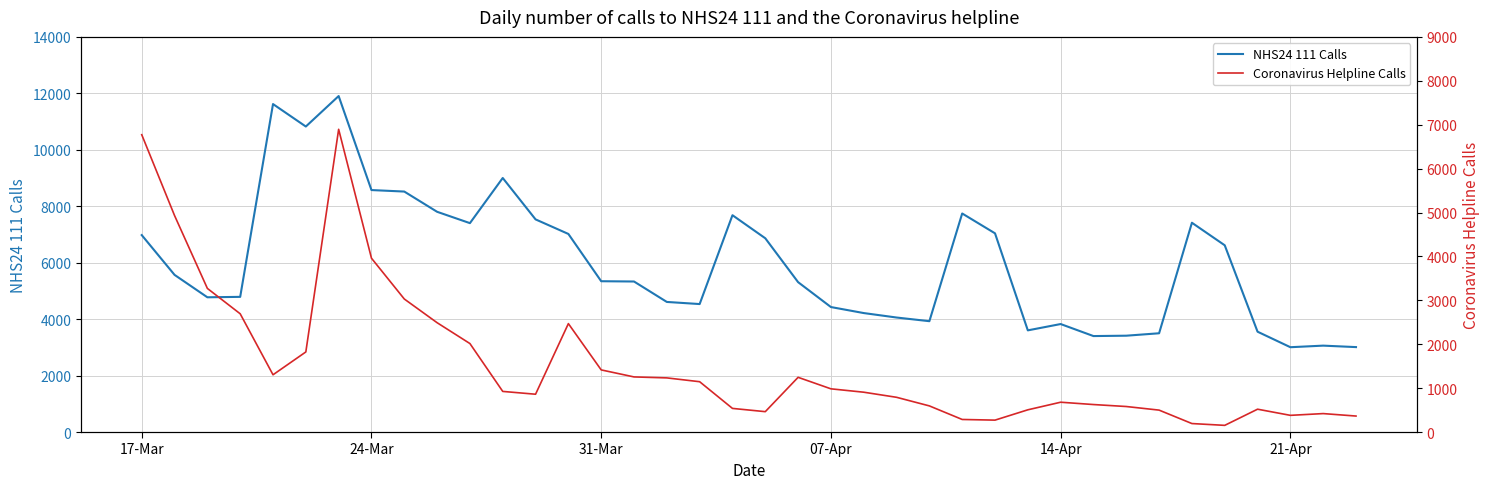

What are all the series names shown in the legend?

NHS24 111 Calls, Coronavirus Helpline Calls